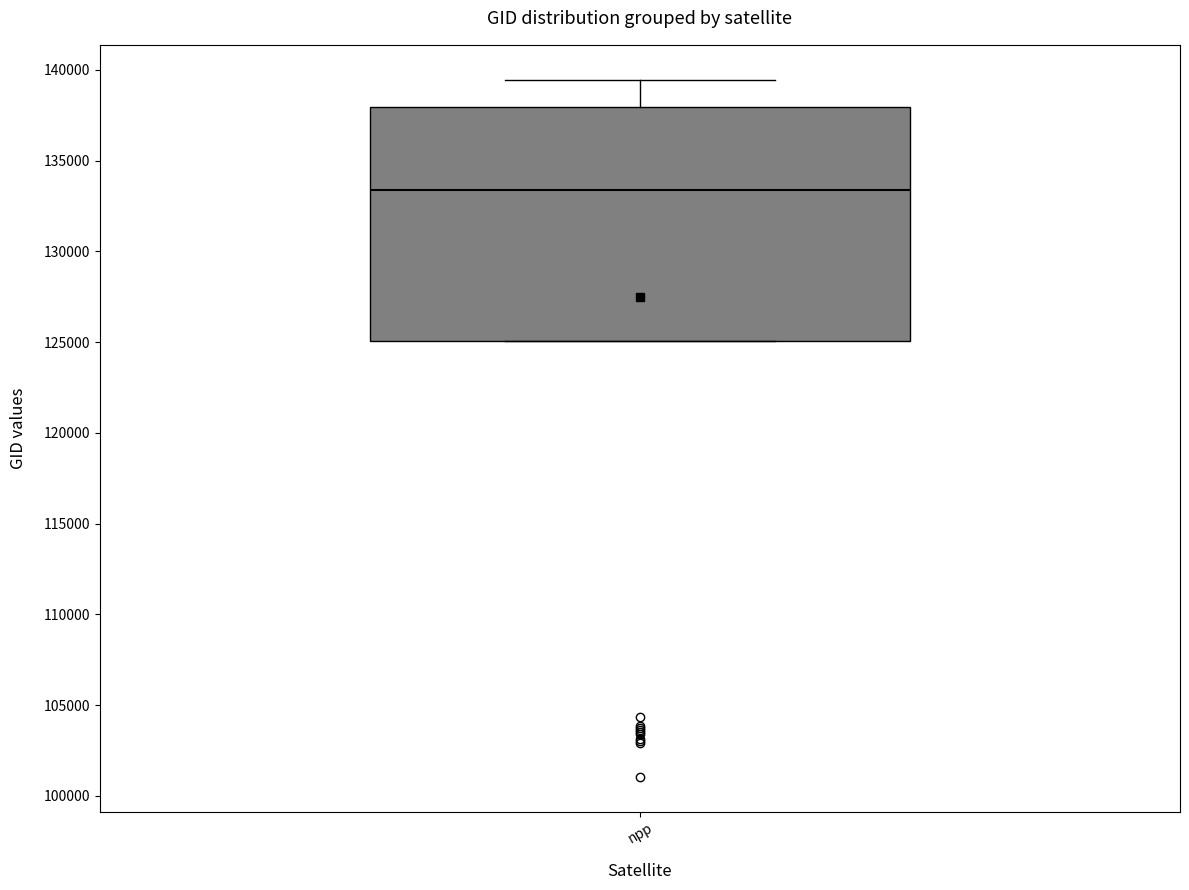

Transcribe this box plot: give where the median line is, the range the box spans, and where the two whiskers end, as read against the y-axis. The values are not printed on the chart, so give them approximately, as read against the axis.

median 133500, box 125000 to 138000, whiskers 125000 to 139500